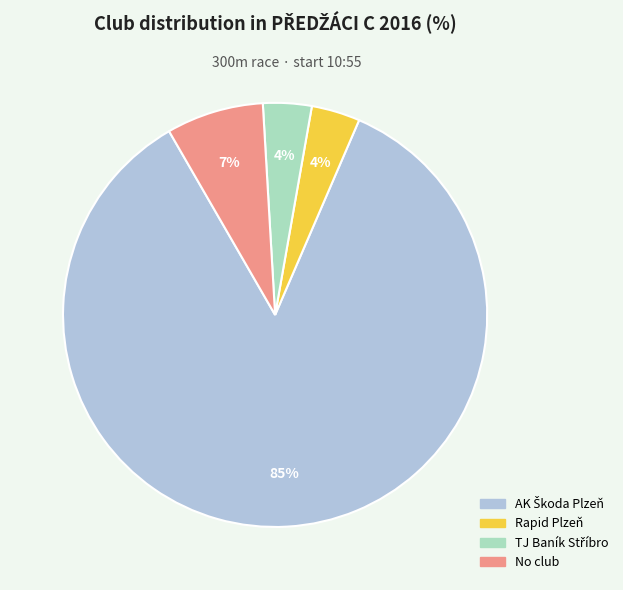

To the nearest percent, what is the difference between the largest and smallest slice percentages?

81%